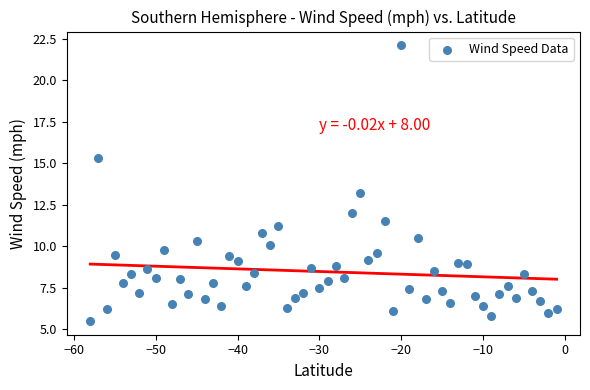

What is the range of X values (max minus min)?

57.0